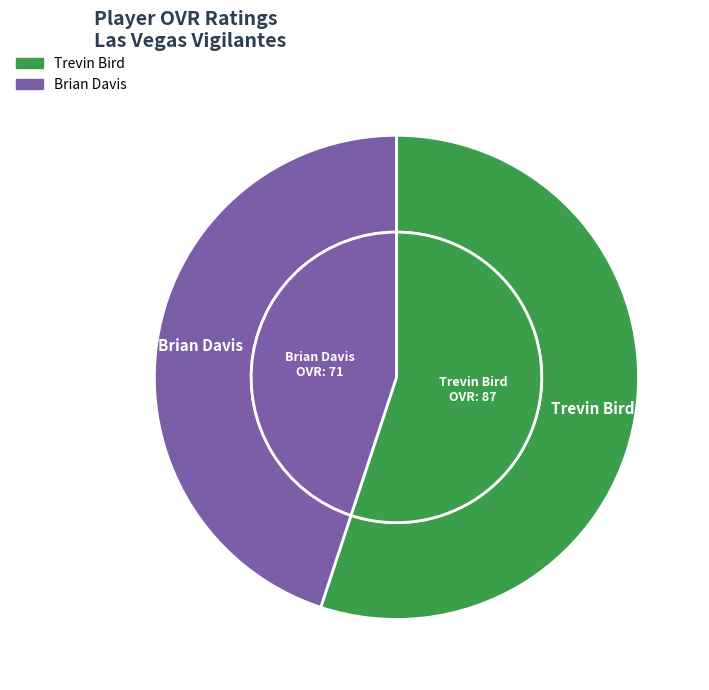

What is the smallest slice in the pie chart?

Brian Davis